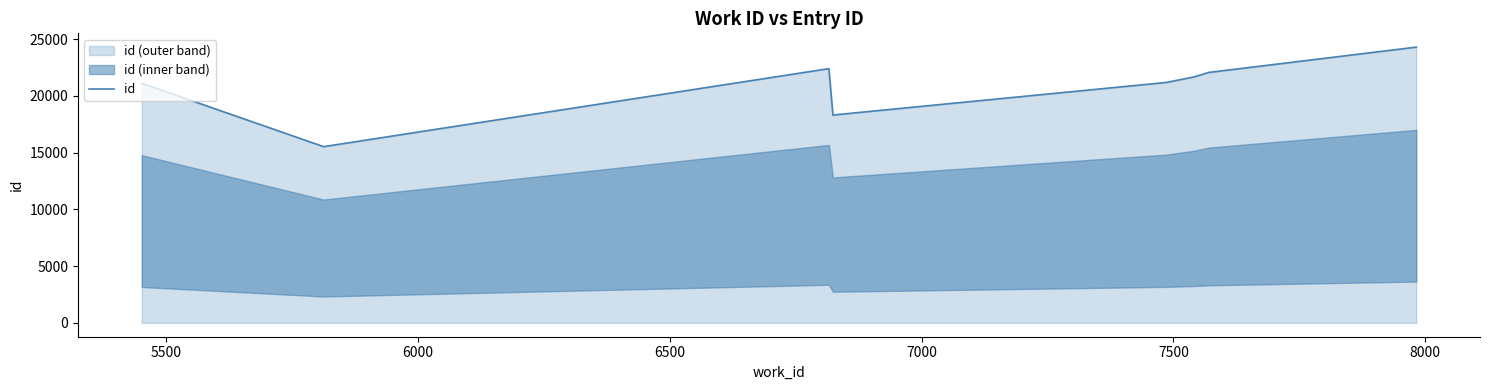

What is the highest value of the id series?

24289